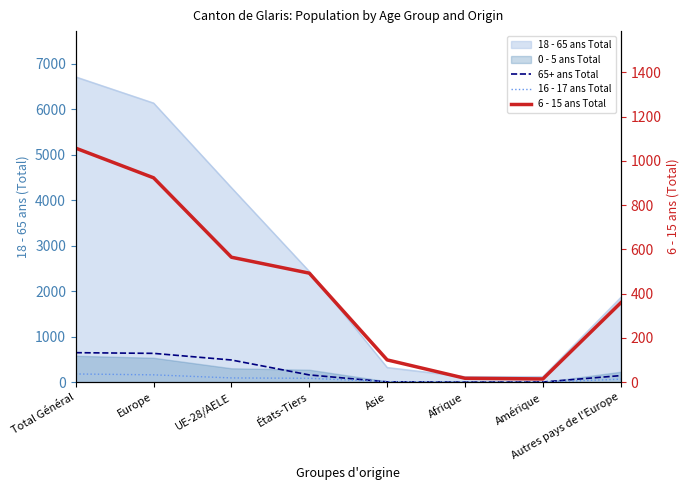

True or false: 6 - 15 ans Total and 65+ ans Total cross at least once.

False